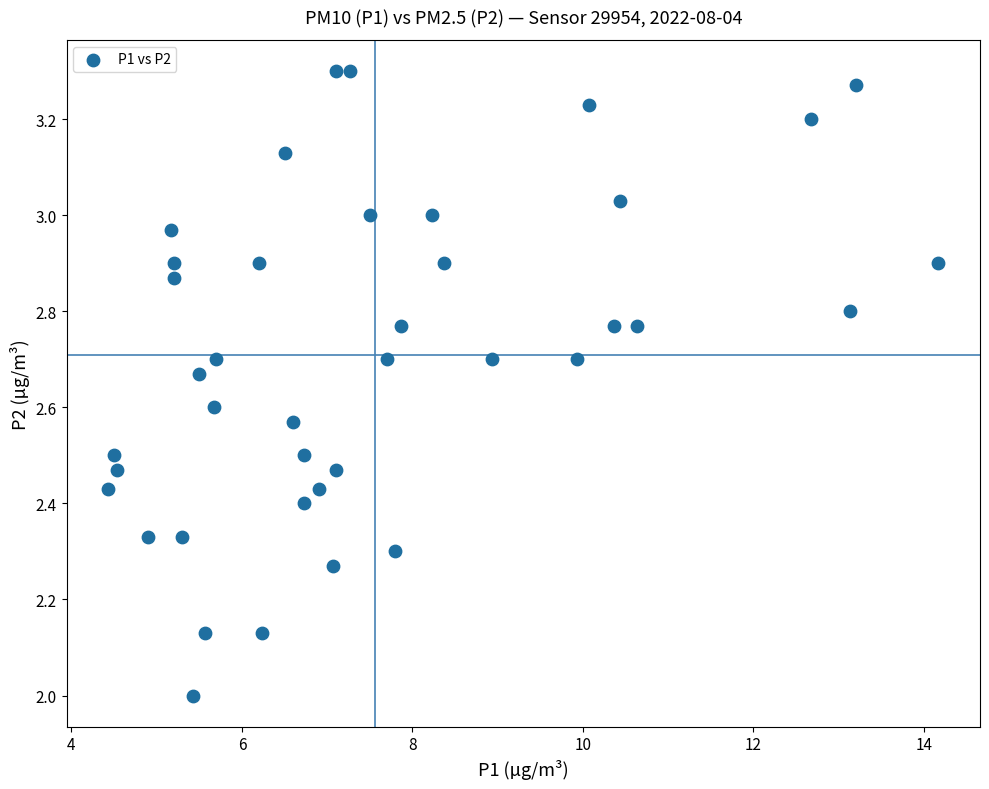

What is the range of X values (max minus min)?

9.7